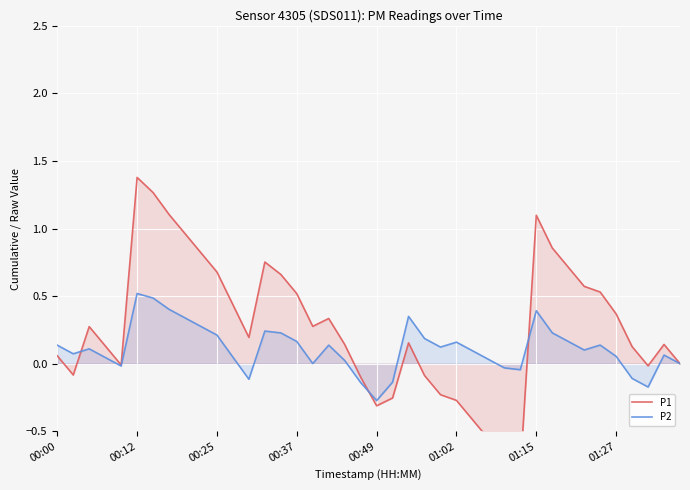

Which has a higher value, 32 or 37?

32